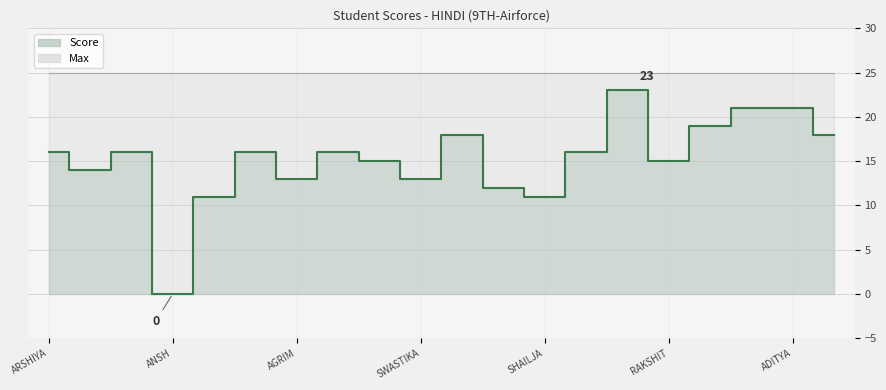

How many values are below 16?

9